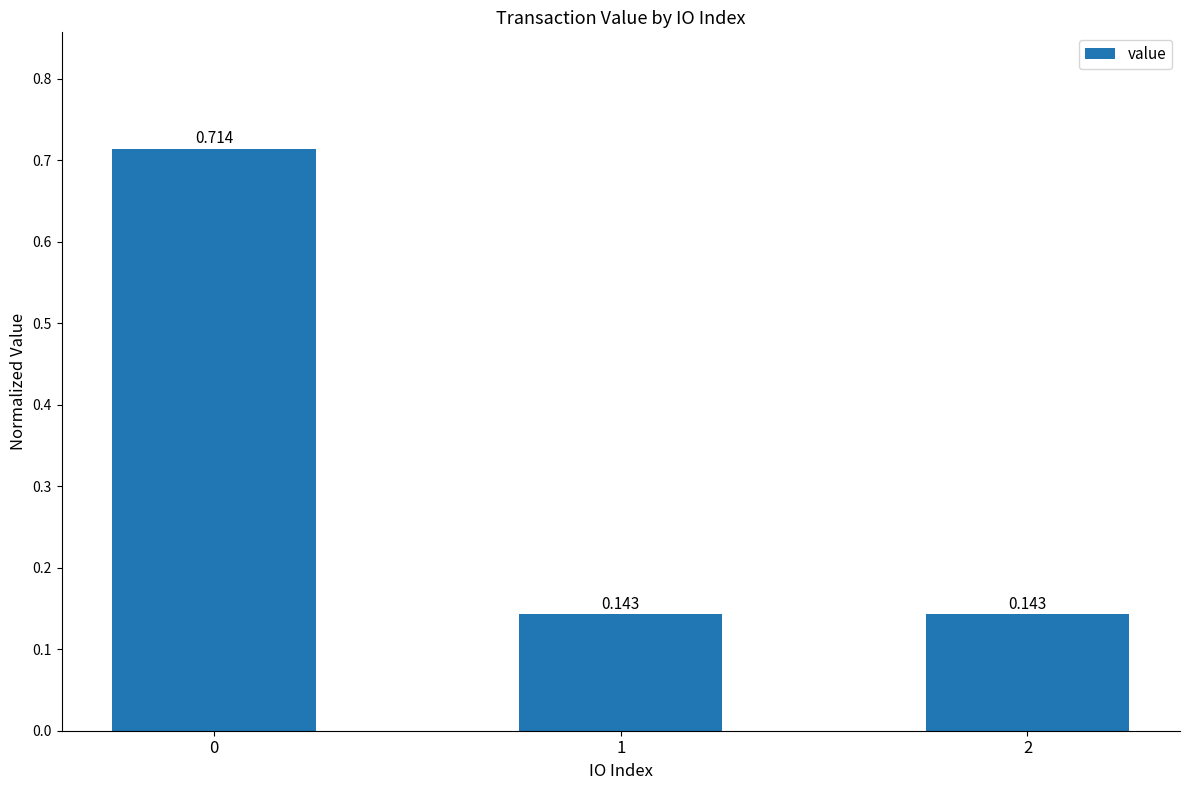

Does the chart contain any negative values?

No